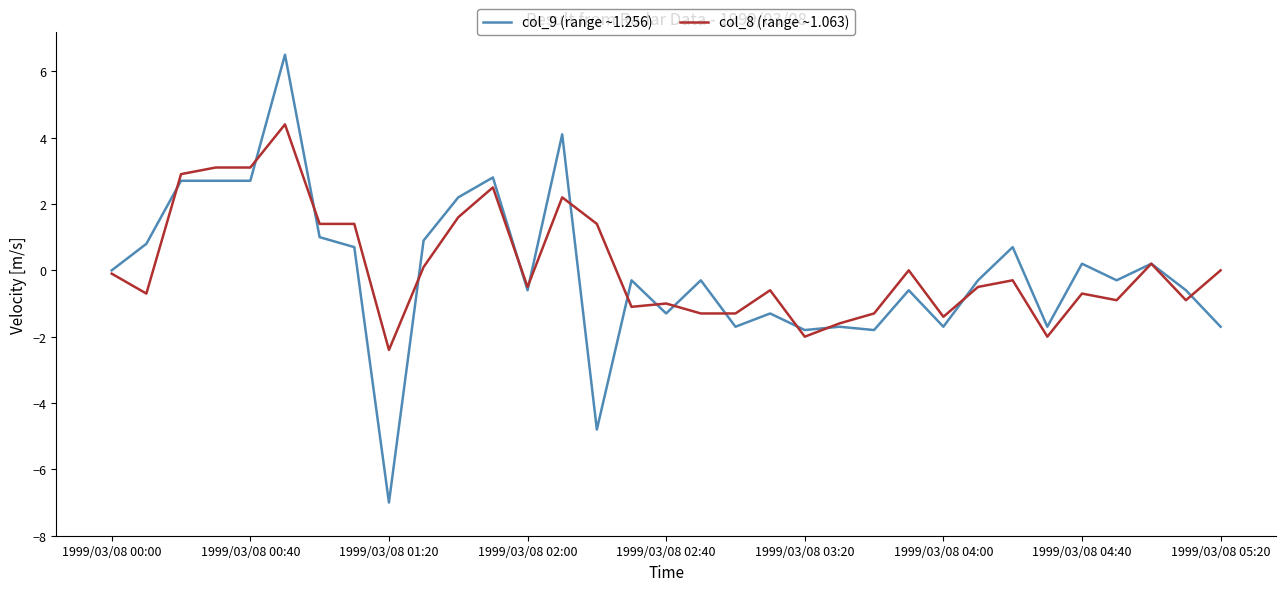

Which series has the widest spread of values?

col_9 (range ~1.256)